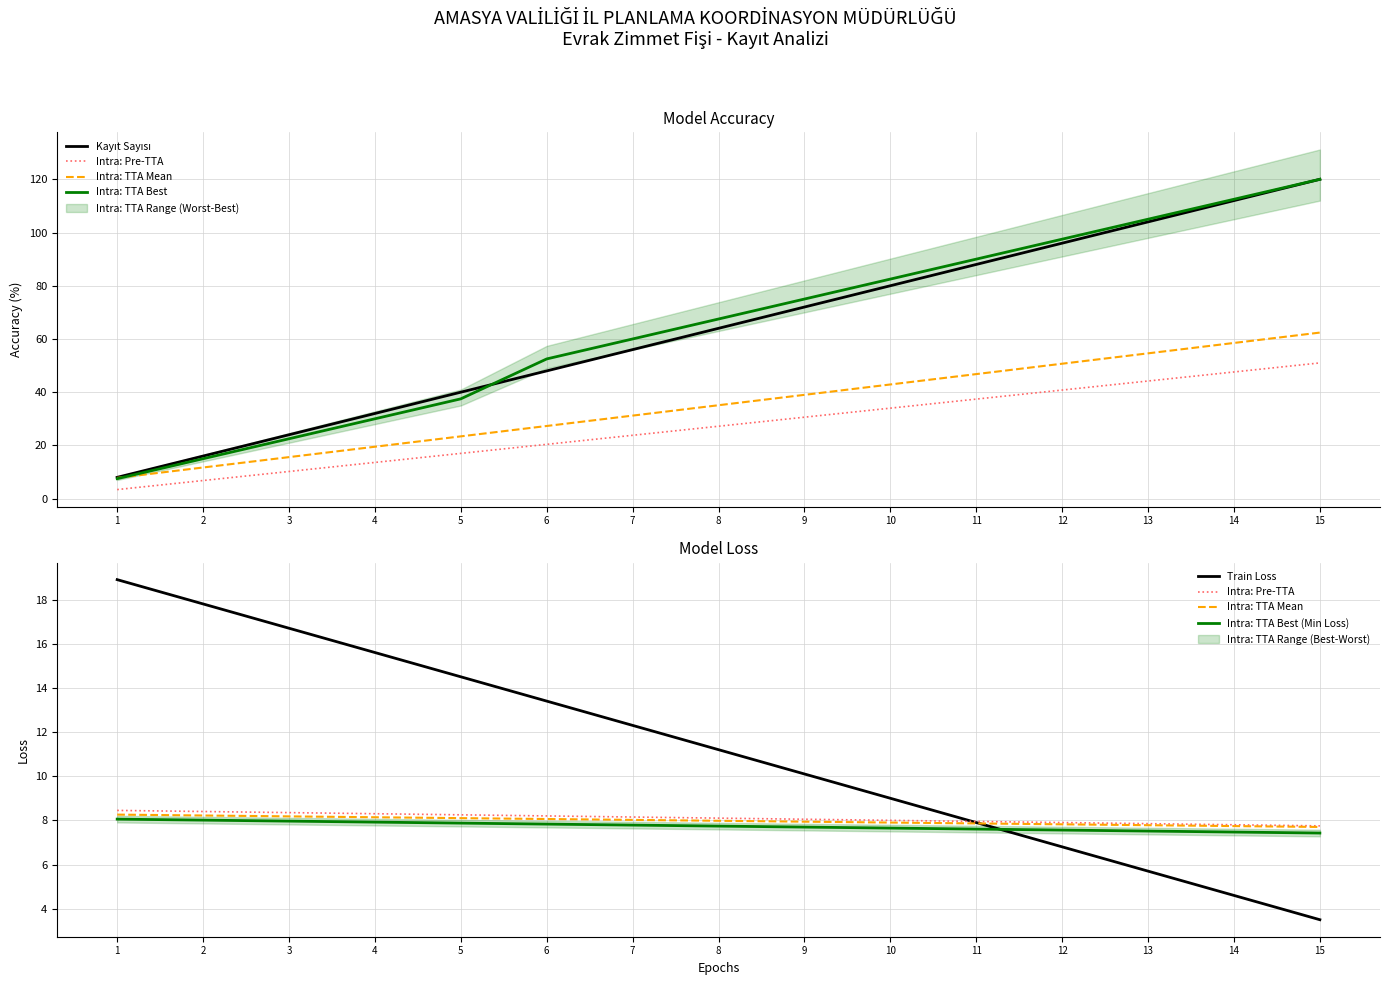

What is the value of the Kayıt Sayısı point at the 13th from the left?

104.0